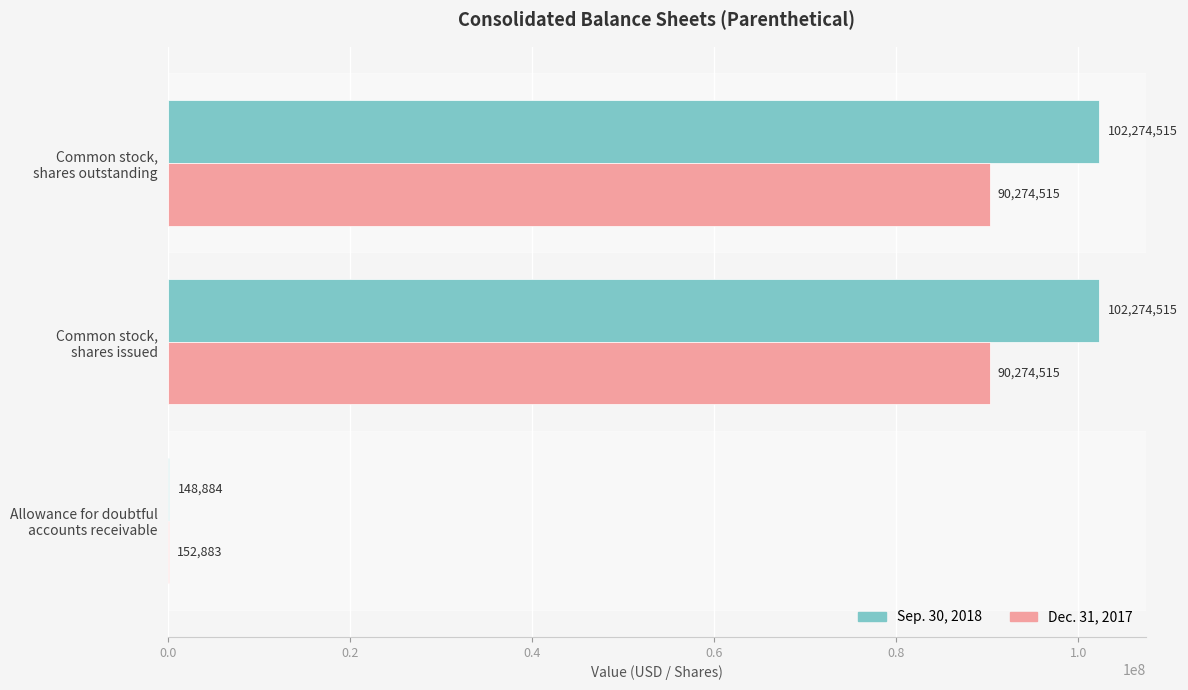

What are all the series names shown in the legend?

Sep. 30, 2018, Dec. 31, 2017